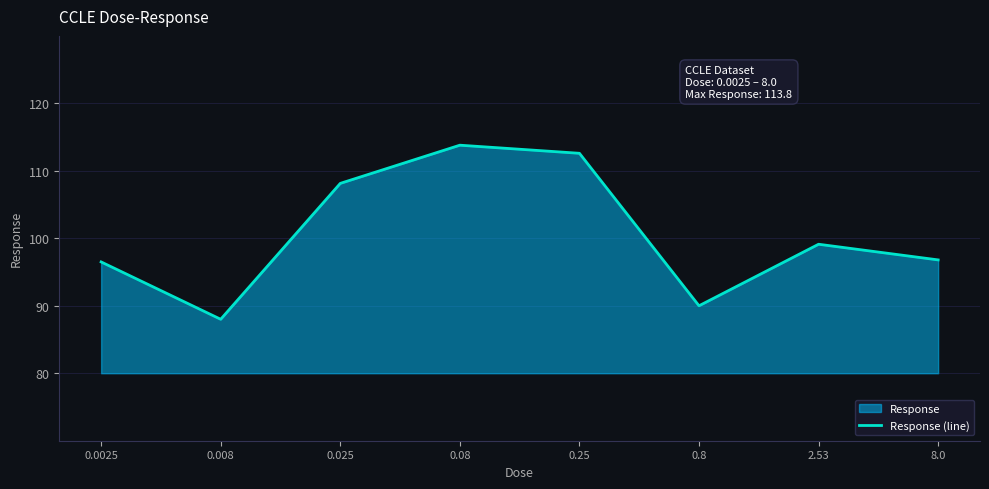

What is the label of the 3rd point from the right?

0.8